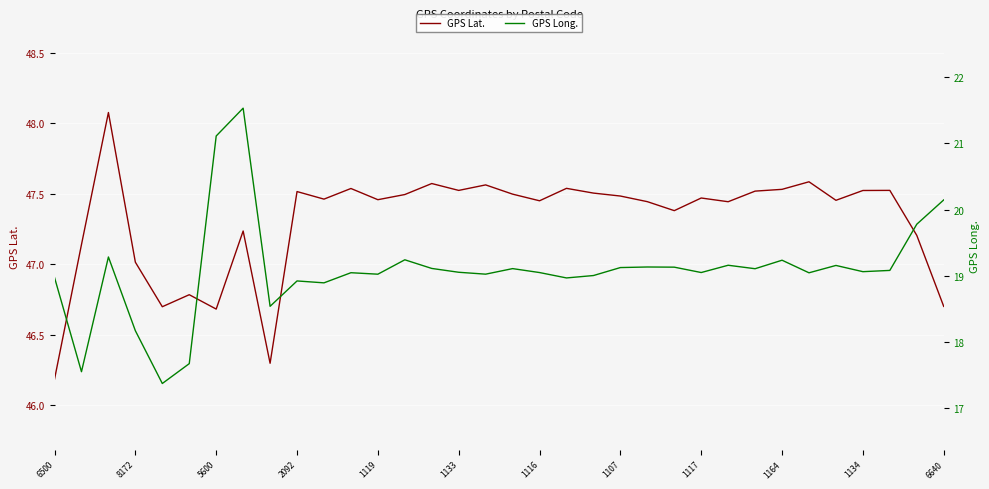

What position from the right is 13?

21